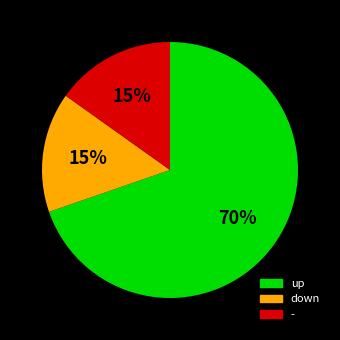

How many slices are in this pie chart?

3